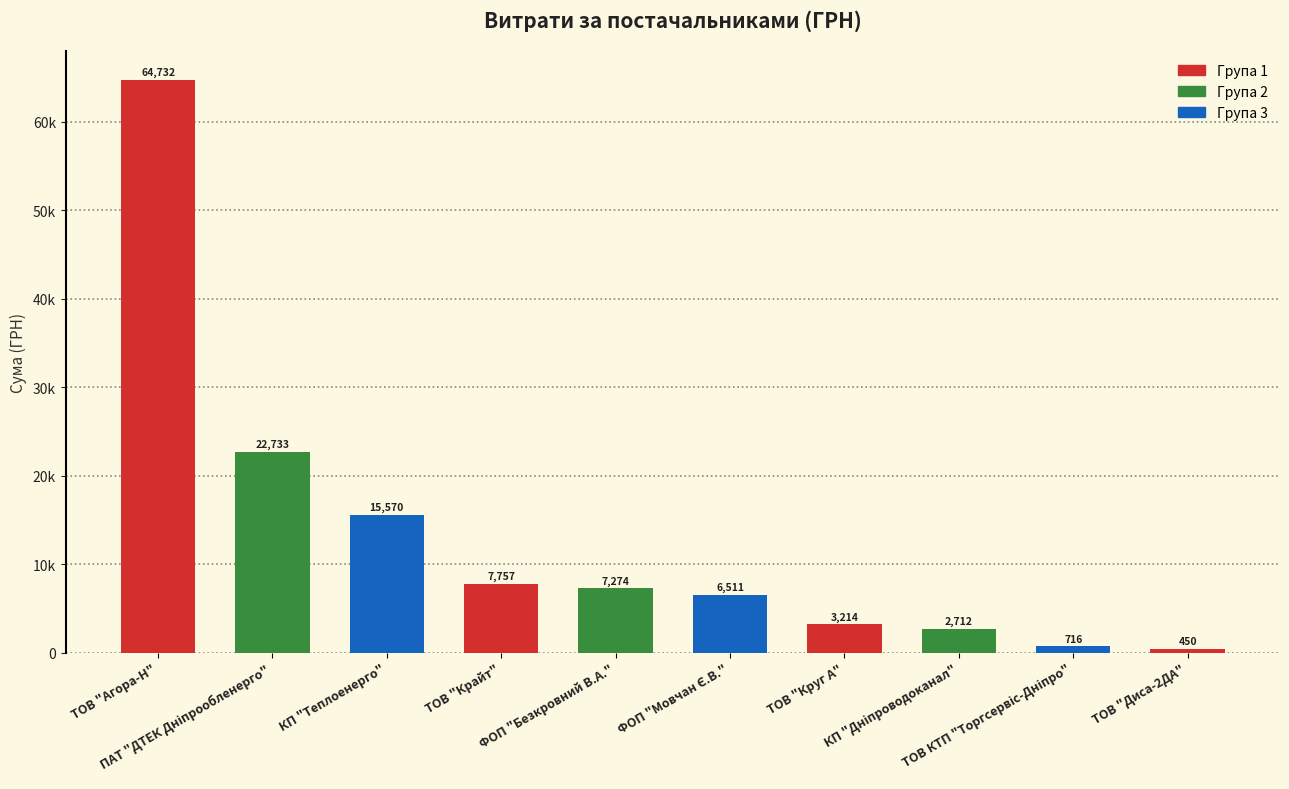

Which has a higher value, ТОВ "Крайт" or ТОВ "Диса-2ДА"?

ТОВ "Крайт"